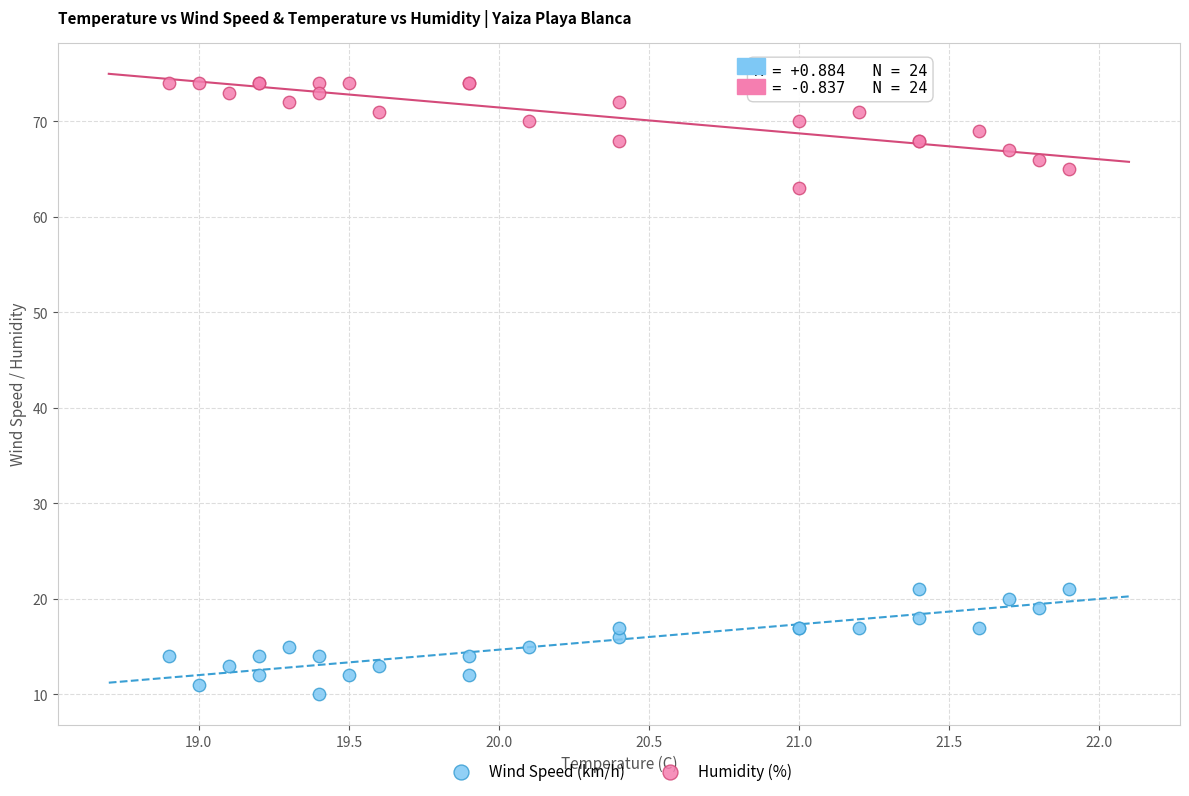

What are all the series names shown in the legend?

Wind Speed (km/h), Humidity (%)